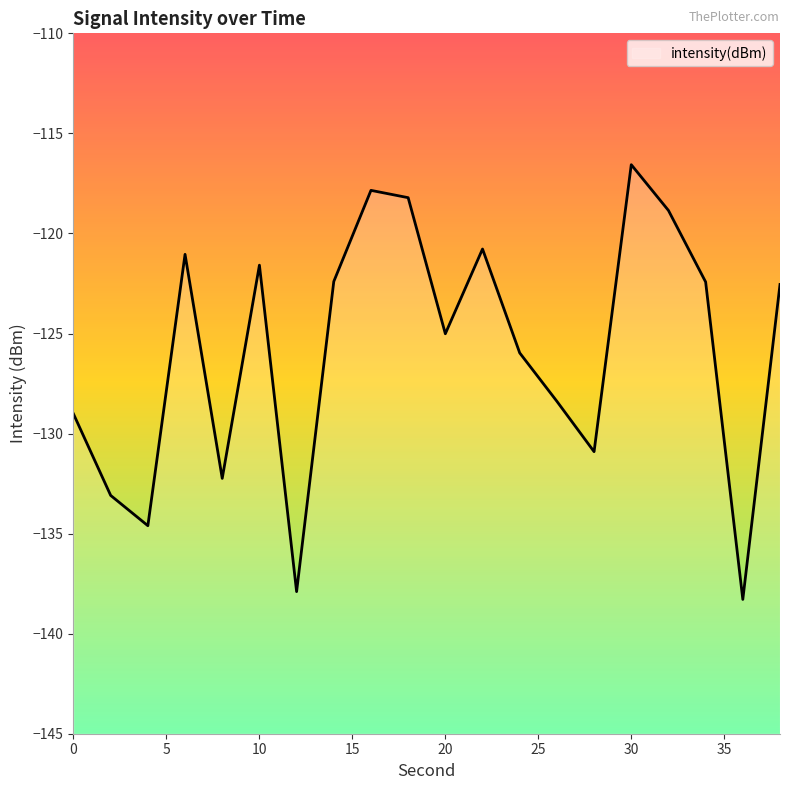

What is the difference between the maximum and minimum values?

21.7